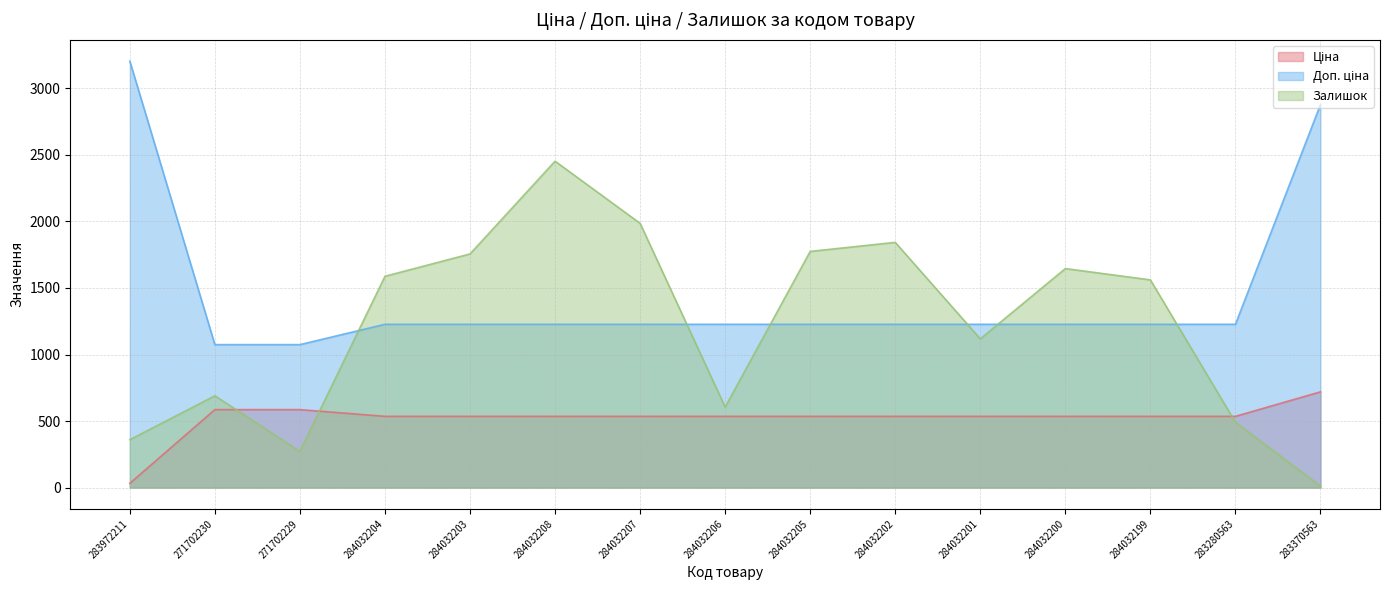

What is the sum of all Залишок values?

18155.0